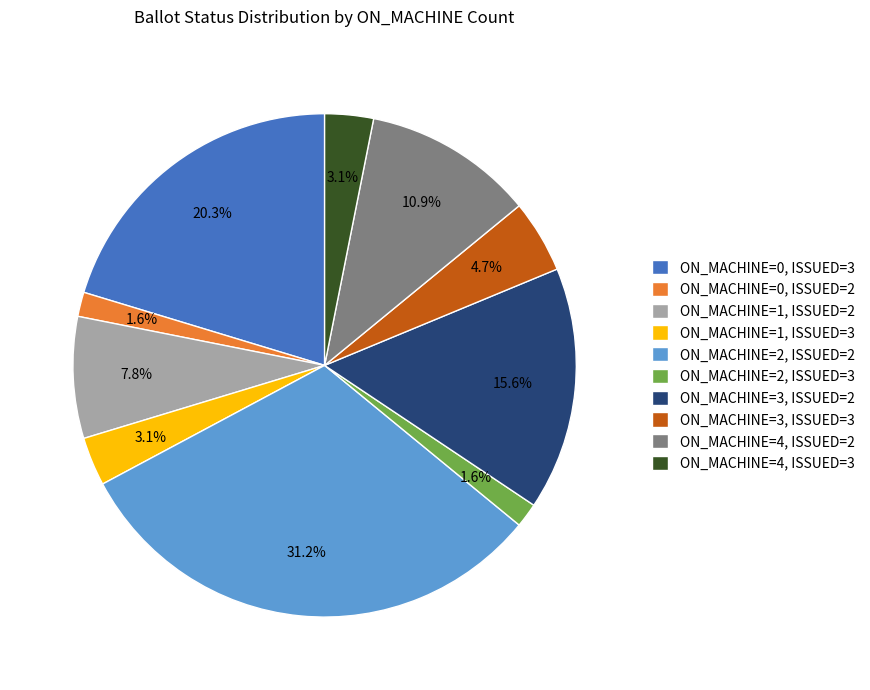

What is the largest slice in the pie chart?

ON_MACHINE=2, ISSUED=2